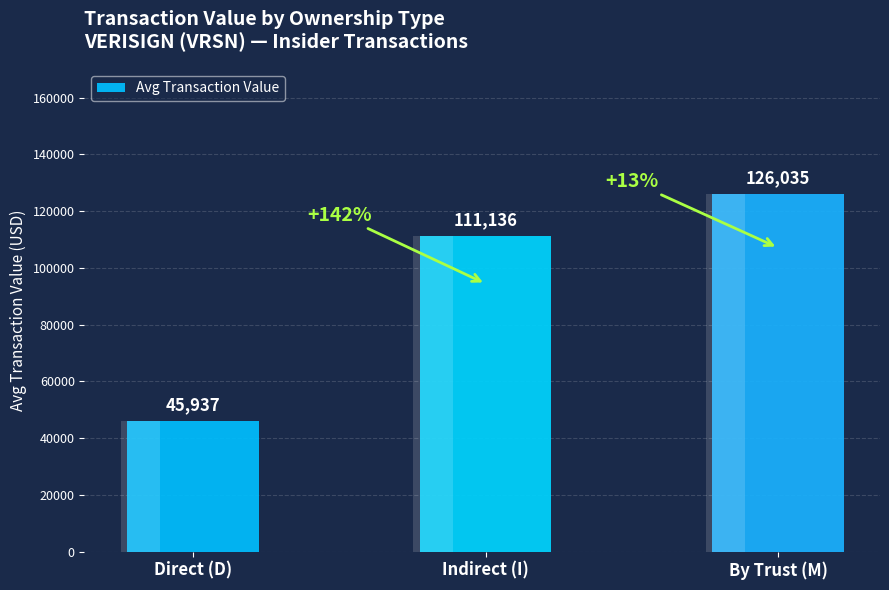

Between Direct (D) and Indirect (I), which is larger?

Indirect (I)